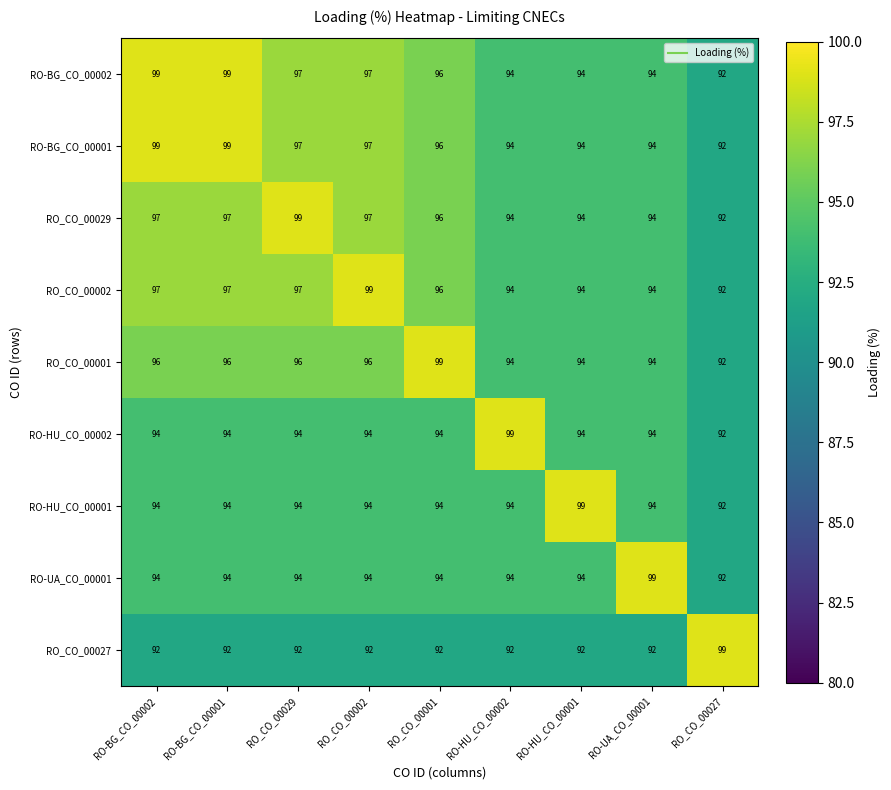

What is the greatest value displayed?

99